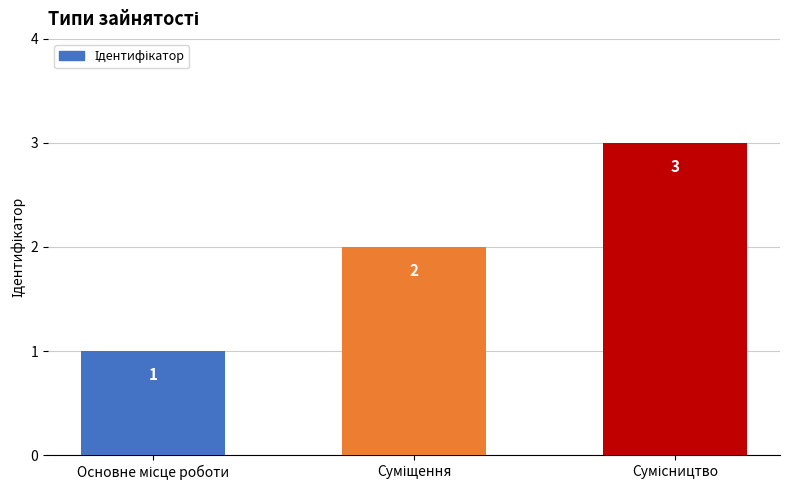

How many categories are shown in the chart?

3